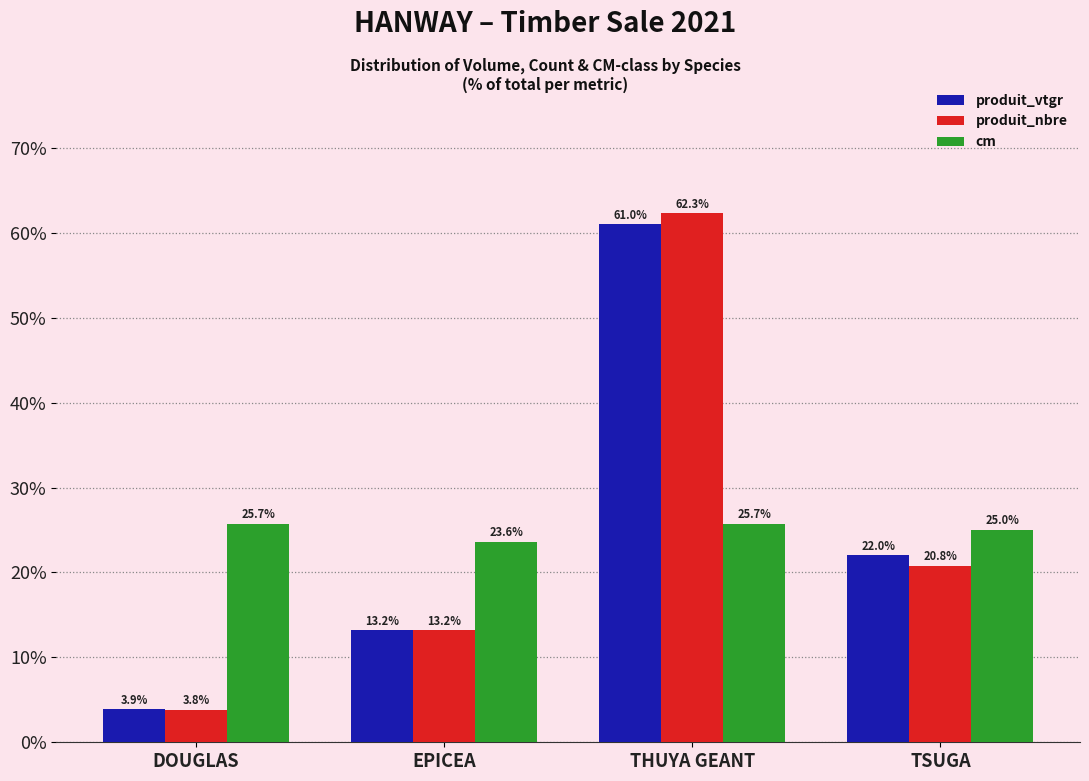

At how many categories does at least one series exceed 50?

1